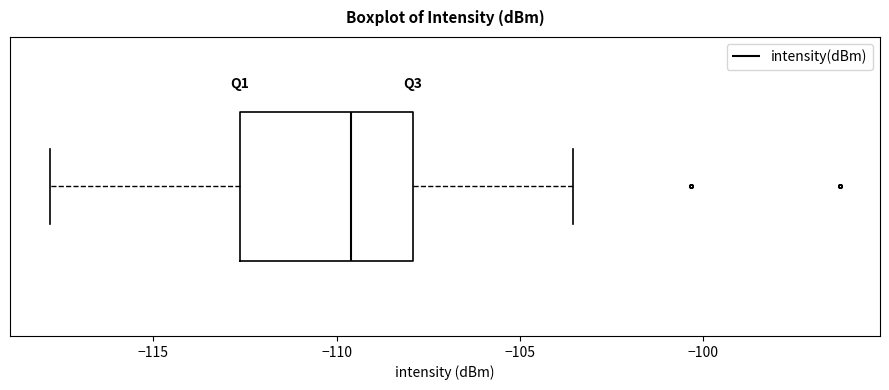

Transcribe this box plot: give where the median line is, the range the box spans, and where the two whiskers end, as read against the x-axis. The values are not printed on the chart, so give them approximately, as read against the axis.

median -109.5, box -112.5 to -108.0, whiskers -118.0 to -103.5